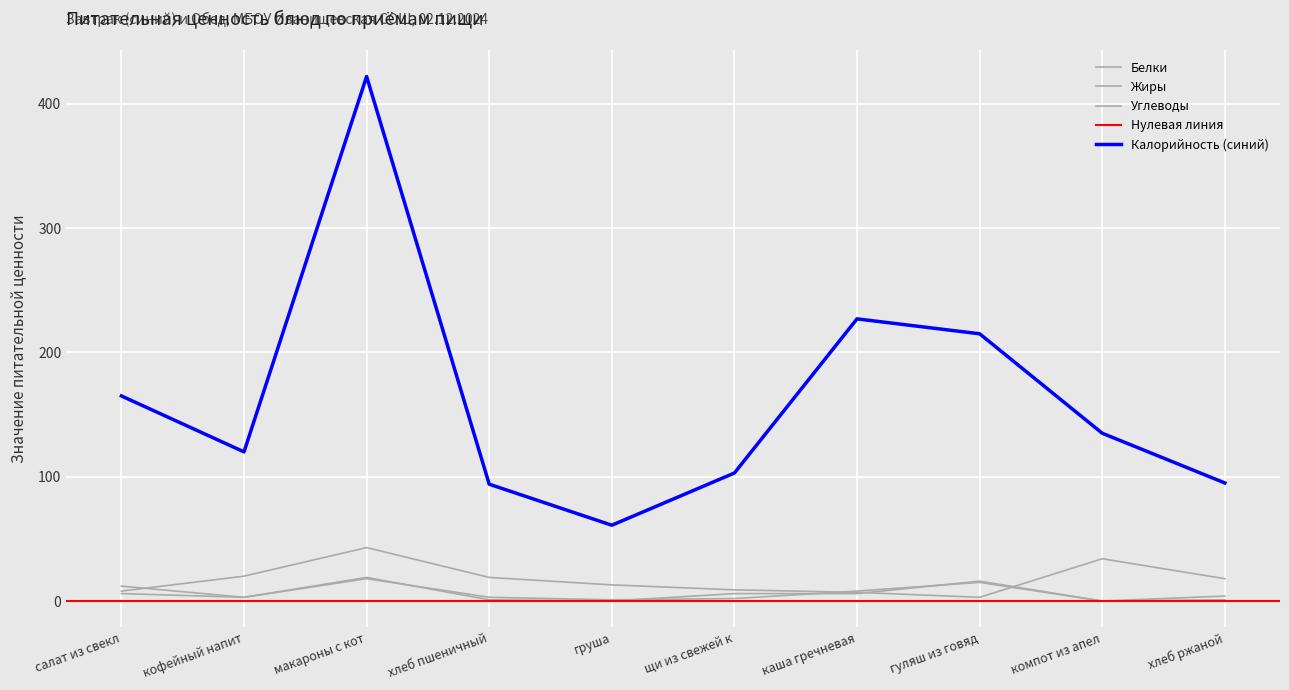

The Углеводы series shows 2 at салат из свекл. True or false?

False